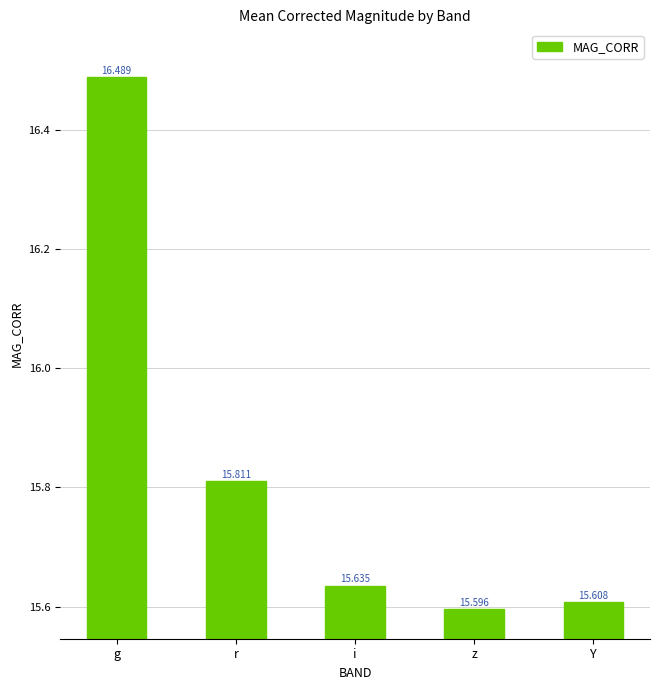

What is the approximate value at i?

15.6